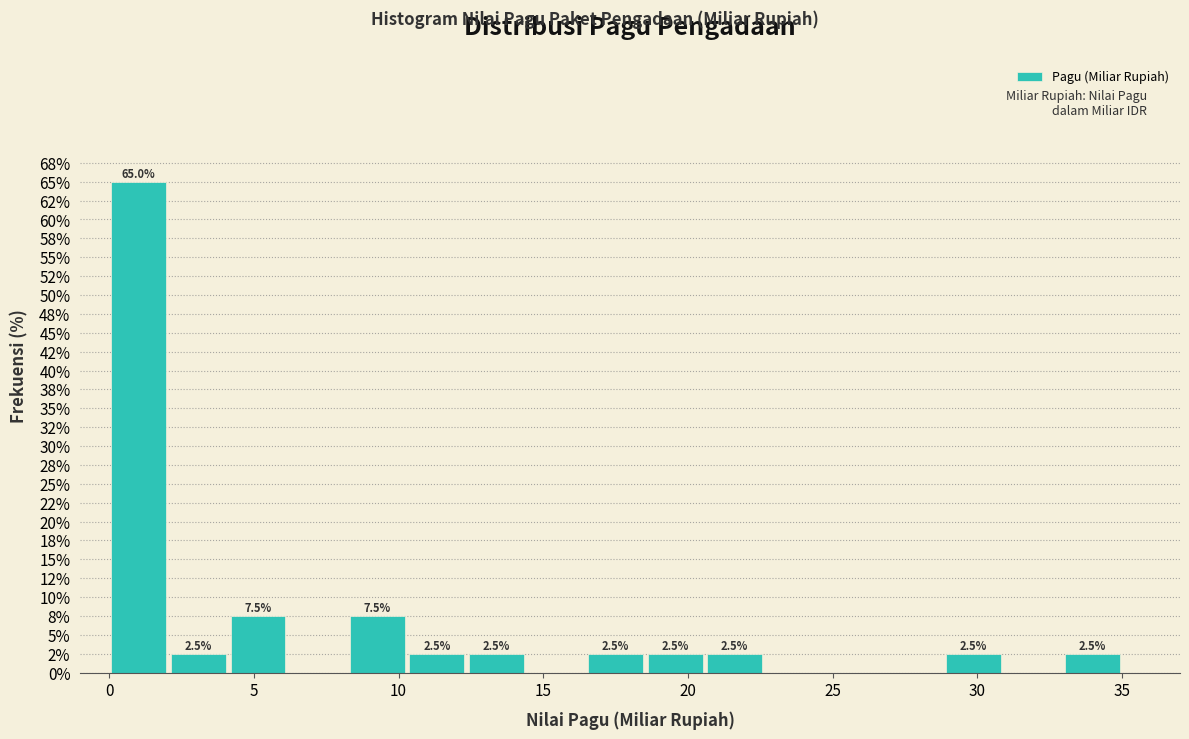

Which range on the x-axis has the tallest bar?

0.0 to 2.0